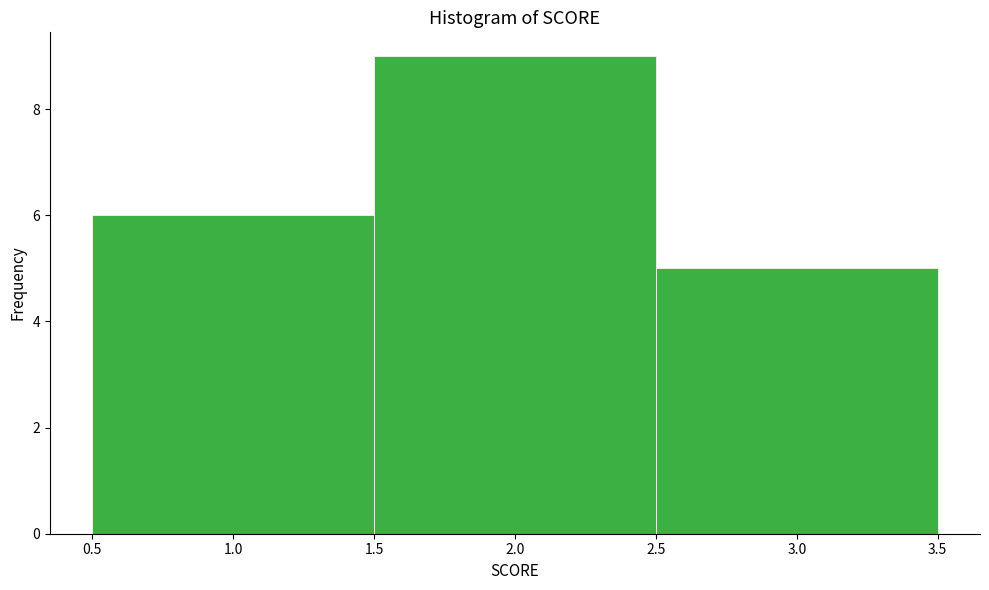

What is the height of the bar covering 2.5 to 3.5 on the x-axis? The values are not printed on the chart, so give them approximately, as read against the axis.

5